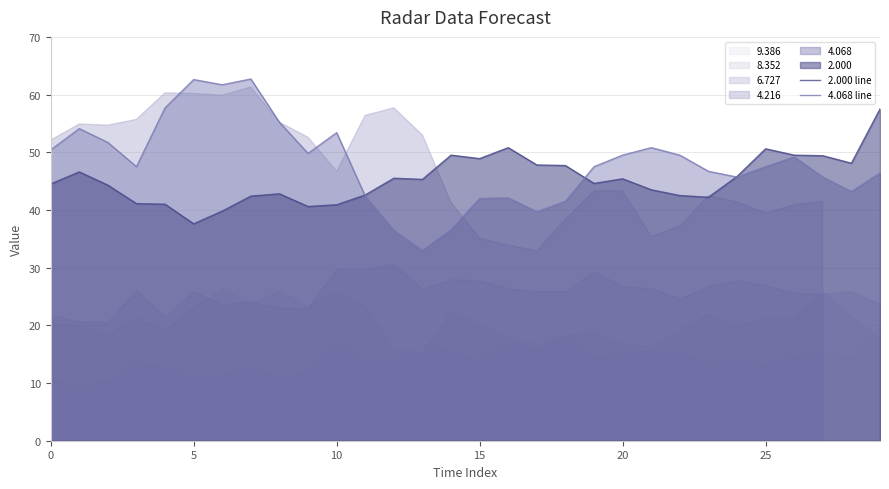

Reading right to left, list all the values displayed in this chart.

2.000 line: 57.5	48.1	49.4	49.5	50.6	45.8	42.2	42.5	43.5	45.4	44.6	47.7	47.8	50.8	48.9	49.5	45.3	45.5	42.6	40.9	40.6	42.8	42.4	39.8	37.6	41.0	41.1	44.3	46.6	44.5
4.068 line: 46.4	43.2	45.7	49.2	47.5	45.7	46.7	49.5	50.8	49.5	47.5	41.5	39.7	42.1	42.0	36.6	33.0	36.5	42.4	53.4	49.8	55.2	62.7	61.7	62.6	57.7	47.5	51.7	54.1	50.4